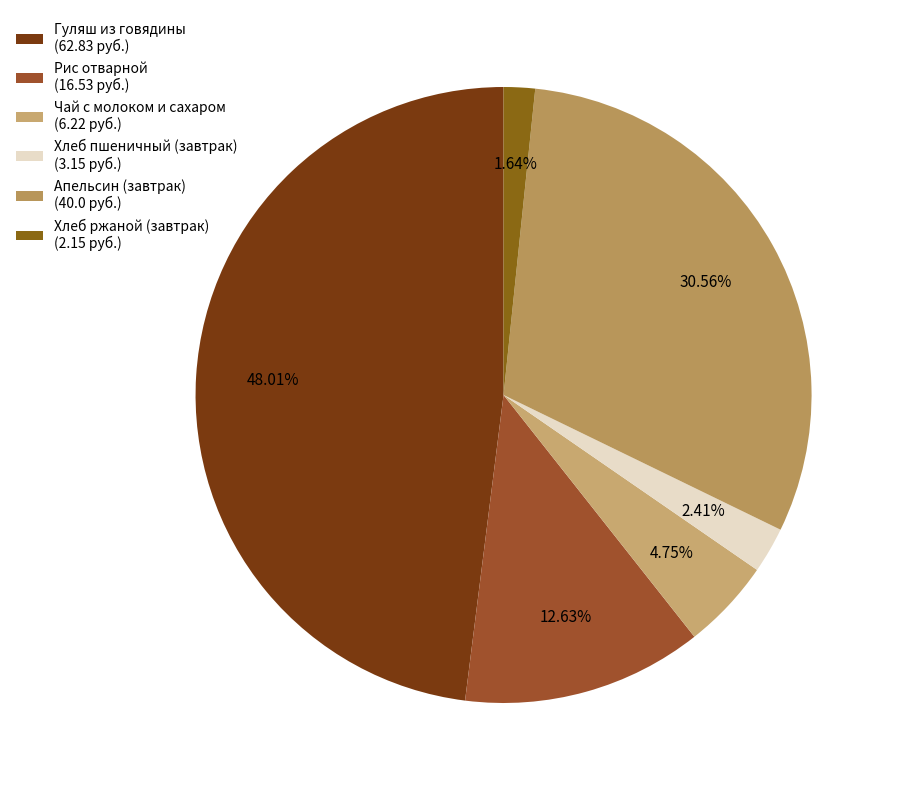

What is the ratio of the value at Апельсин (завтрак) to the value at Гуляш из говядины?

0.6